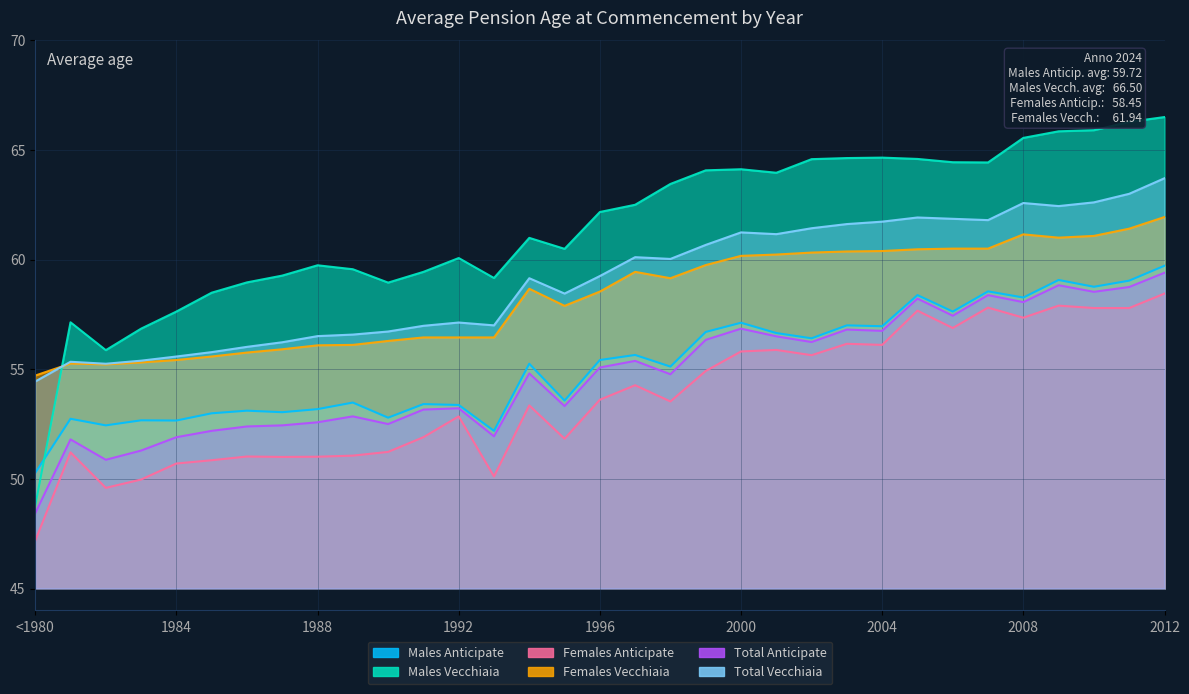

Read the Females Anticipate value at 1987.

51.0